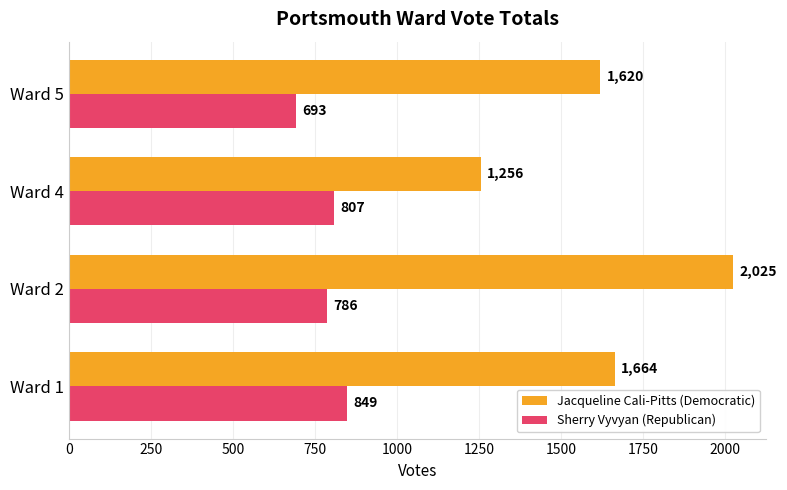

At which label is Jacqueline Cali-Pitts (Democratic) closest to 1640?

Ward 5